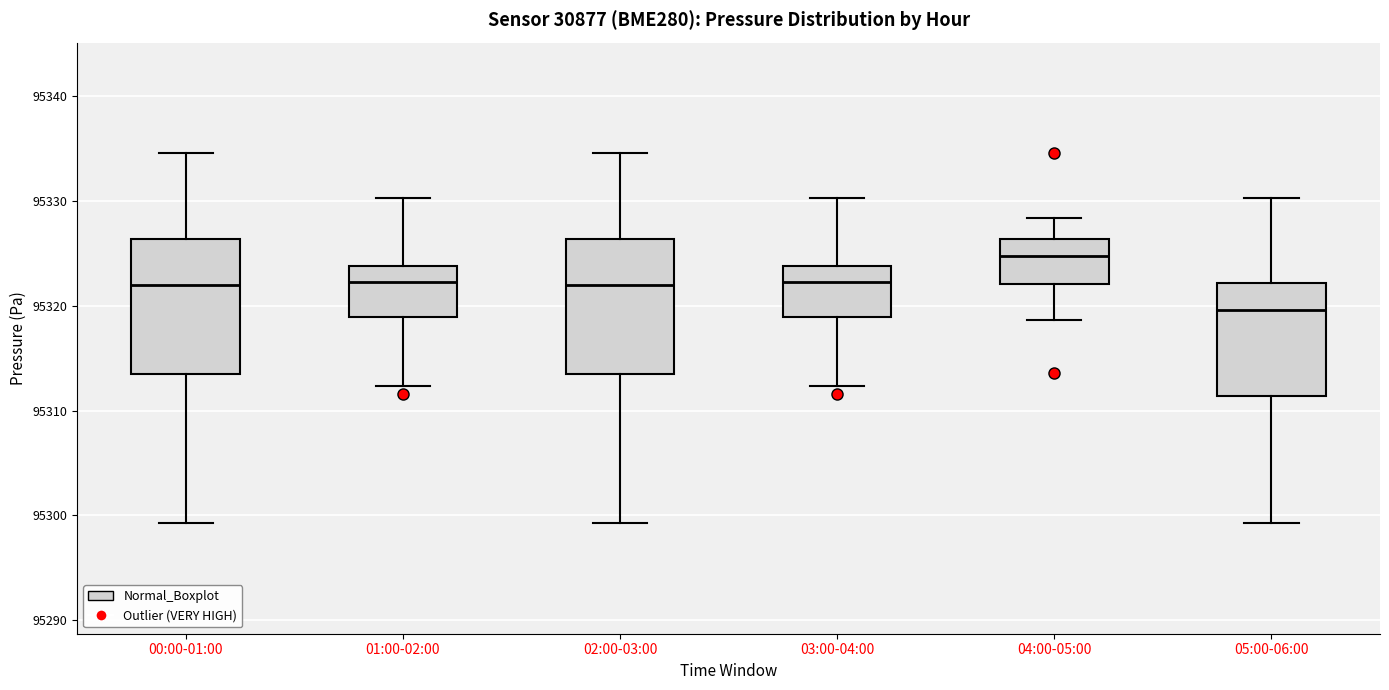

Which box's median line is the highest?

04:00-05:00